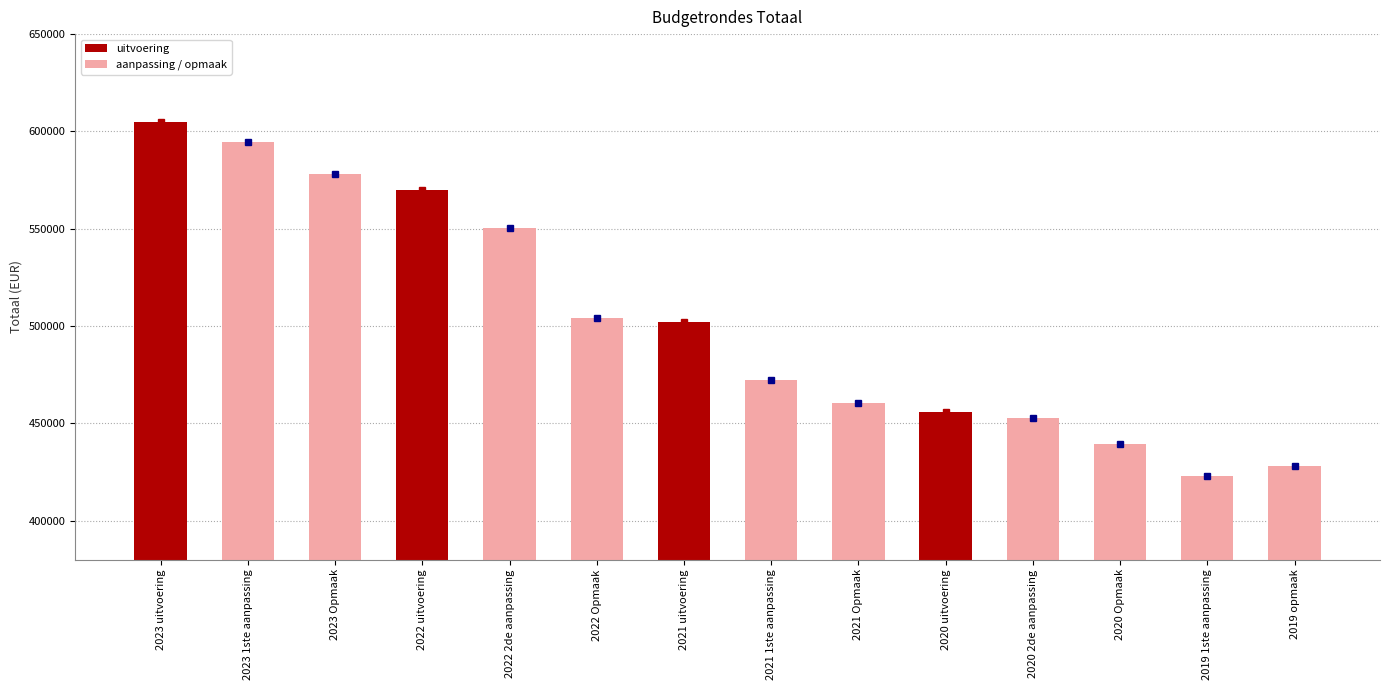

What is the average value?

502538